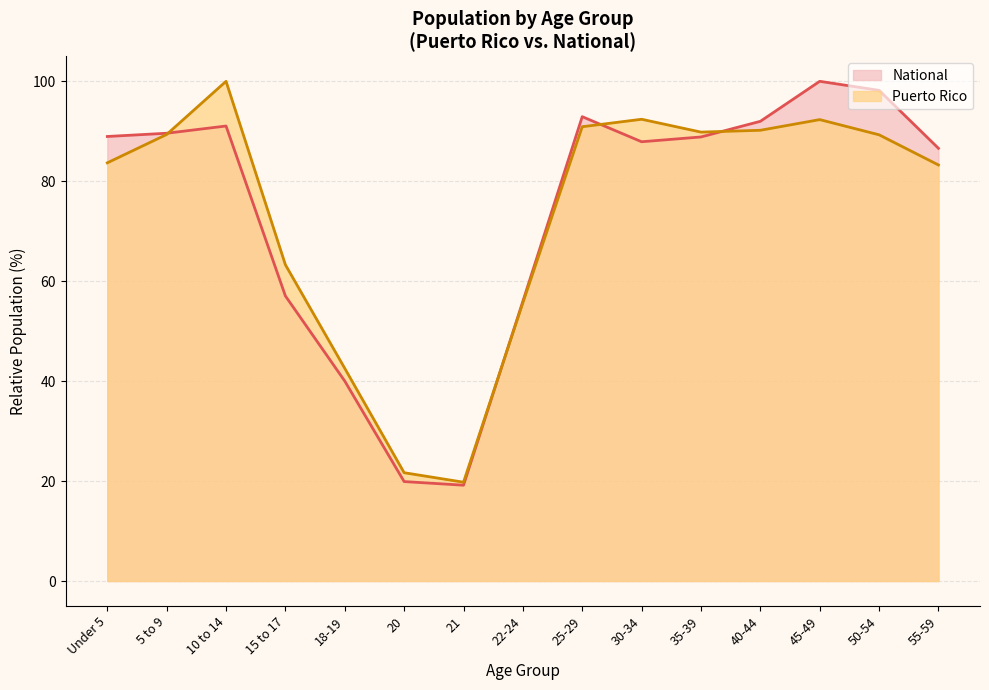

What is the sum of all Puerto Rico values?

1104.3